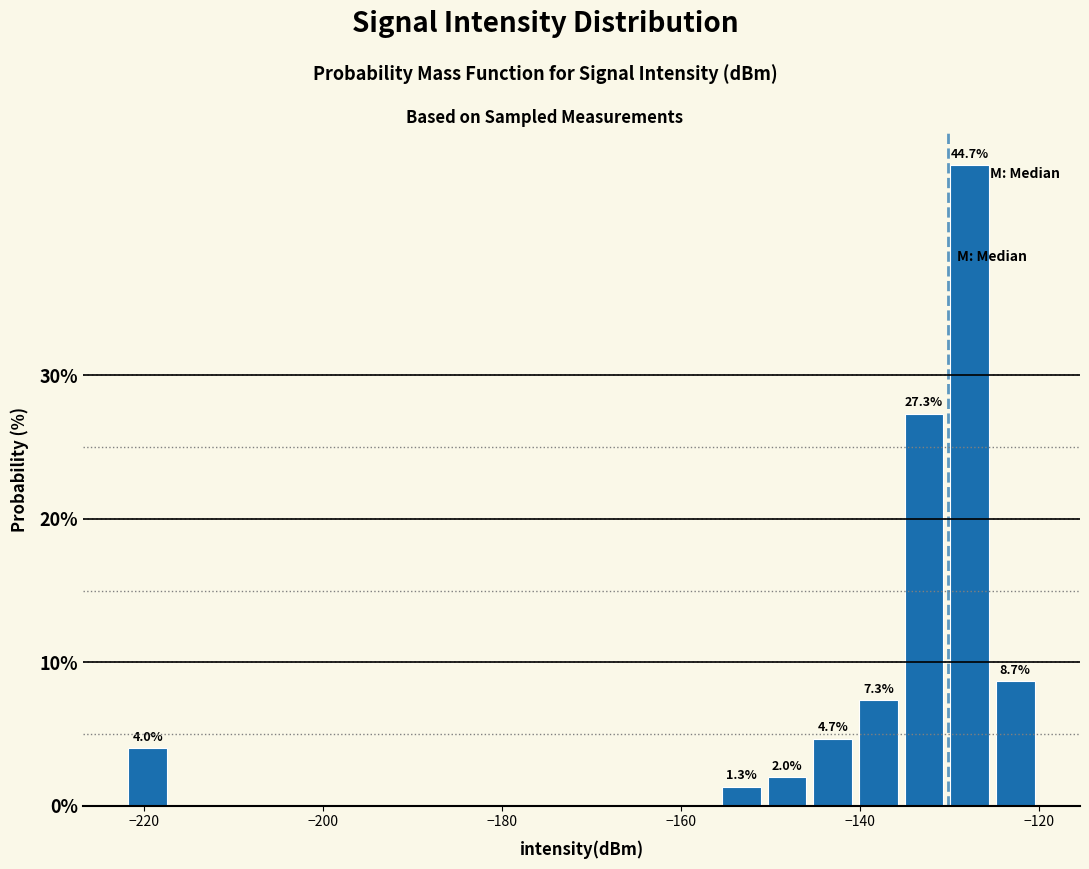

Around what value on the x-axis is the tallest bar? Give the approximate position of its centre, as read against the axis.

-128